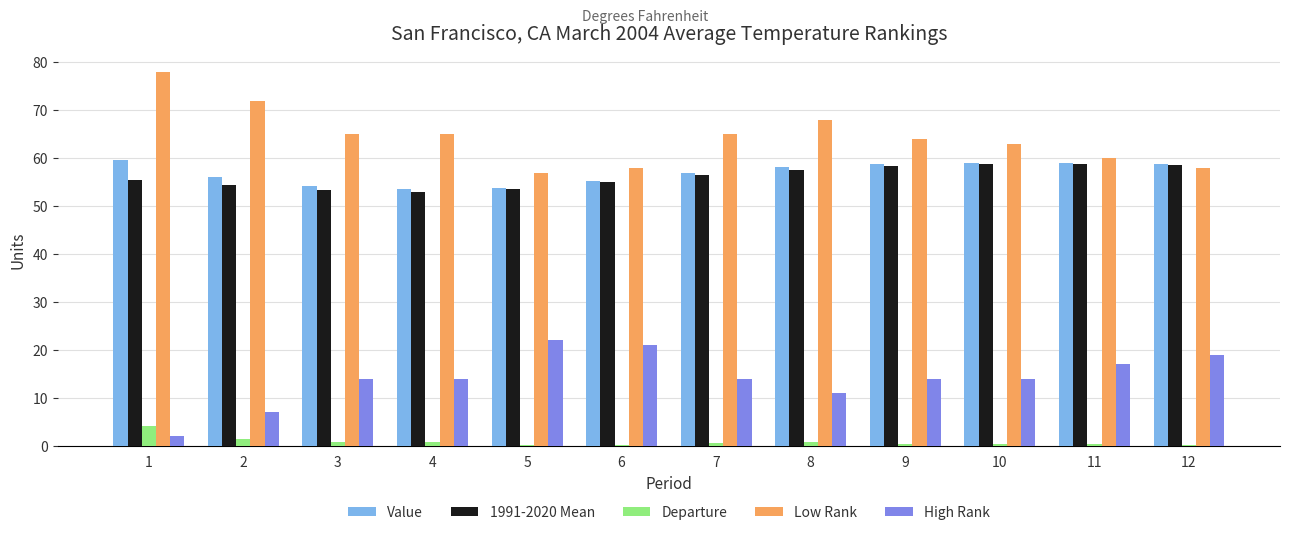

What is the spread (max minus min) of values at 4?

64.3